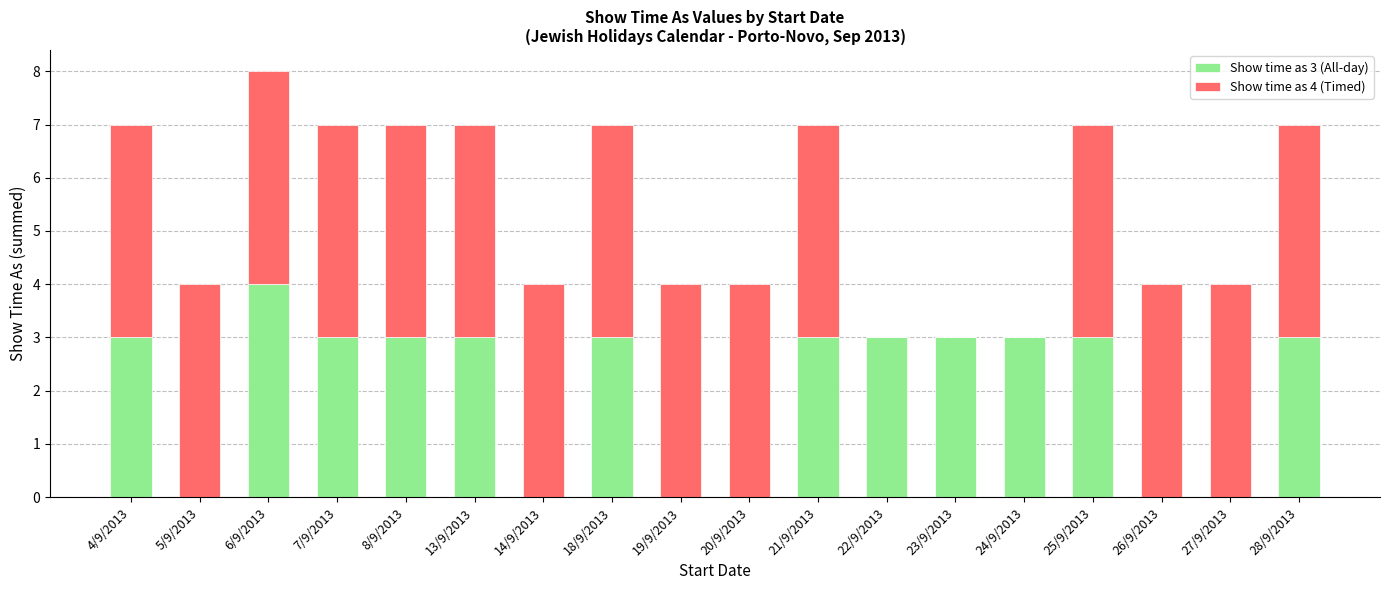

True or false: Show time as 3 (All-day) has a value of 3 at 25/9/2013.

True